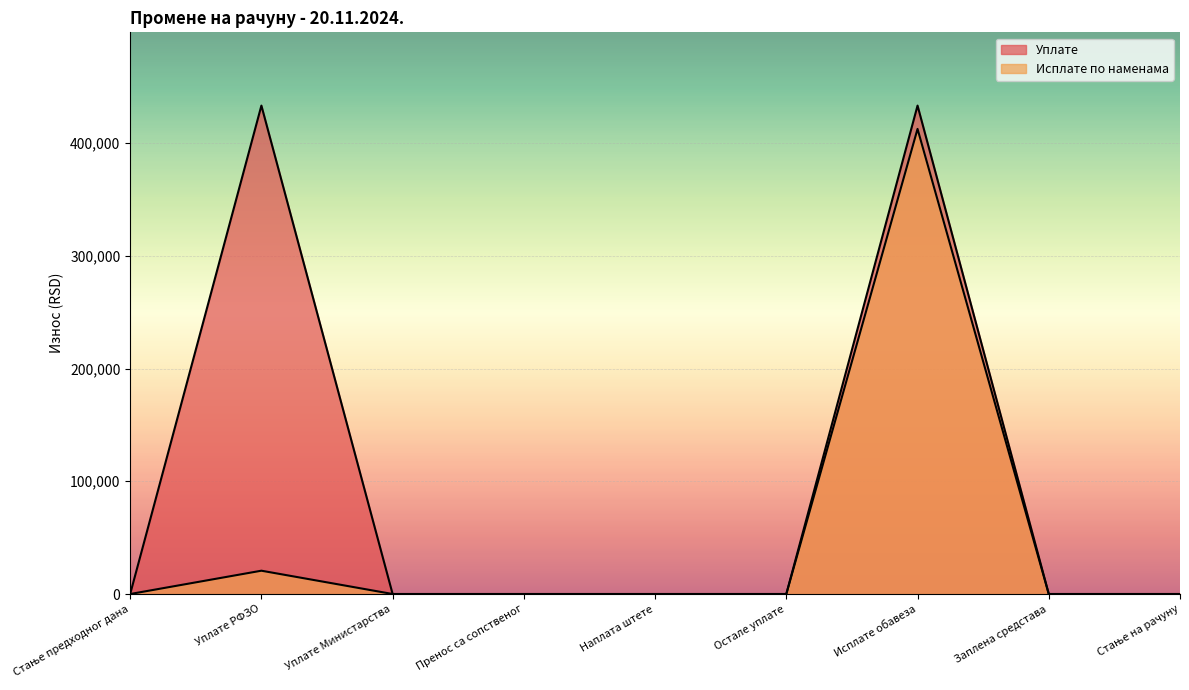

Which category has the highest value in the Исплате по наменама series?

Исплате обавеза